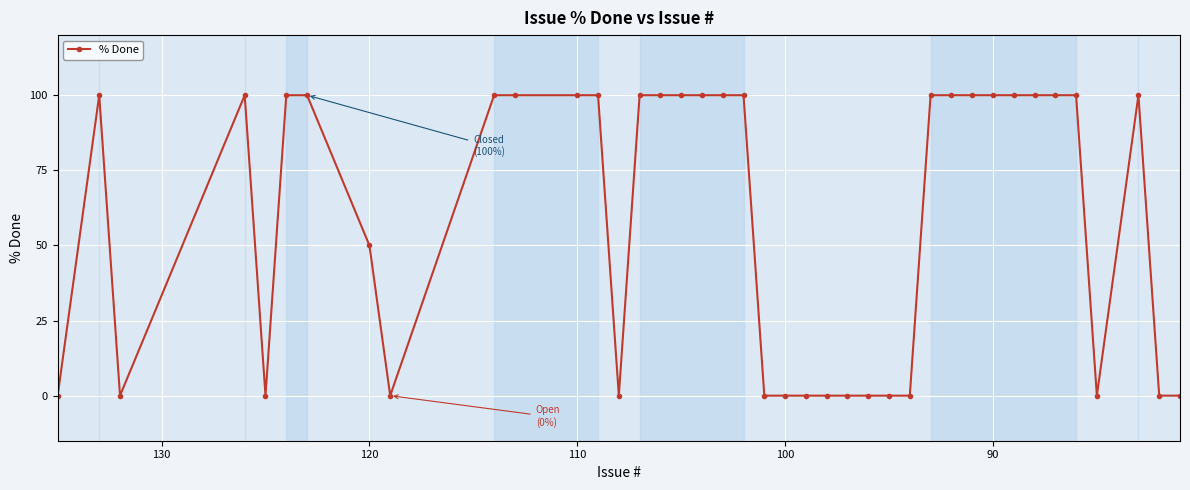

At which category does the chart reach its peak across all series?

90